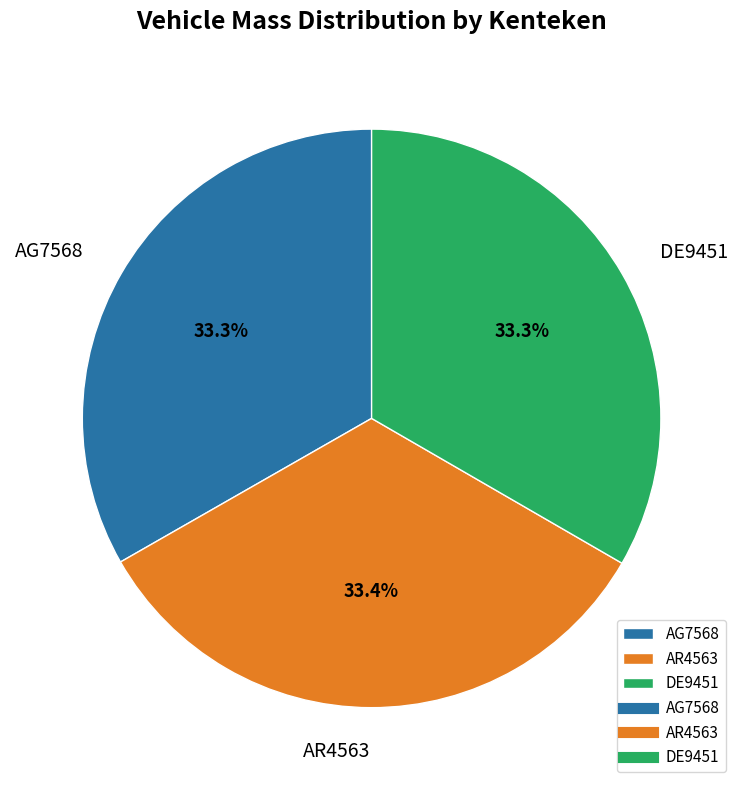

Approximately how many times larger is the value at DE9451 compared to AR4563?

1.0